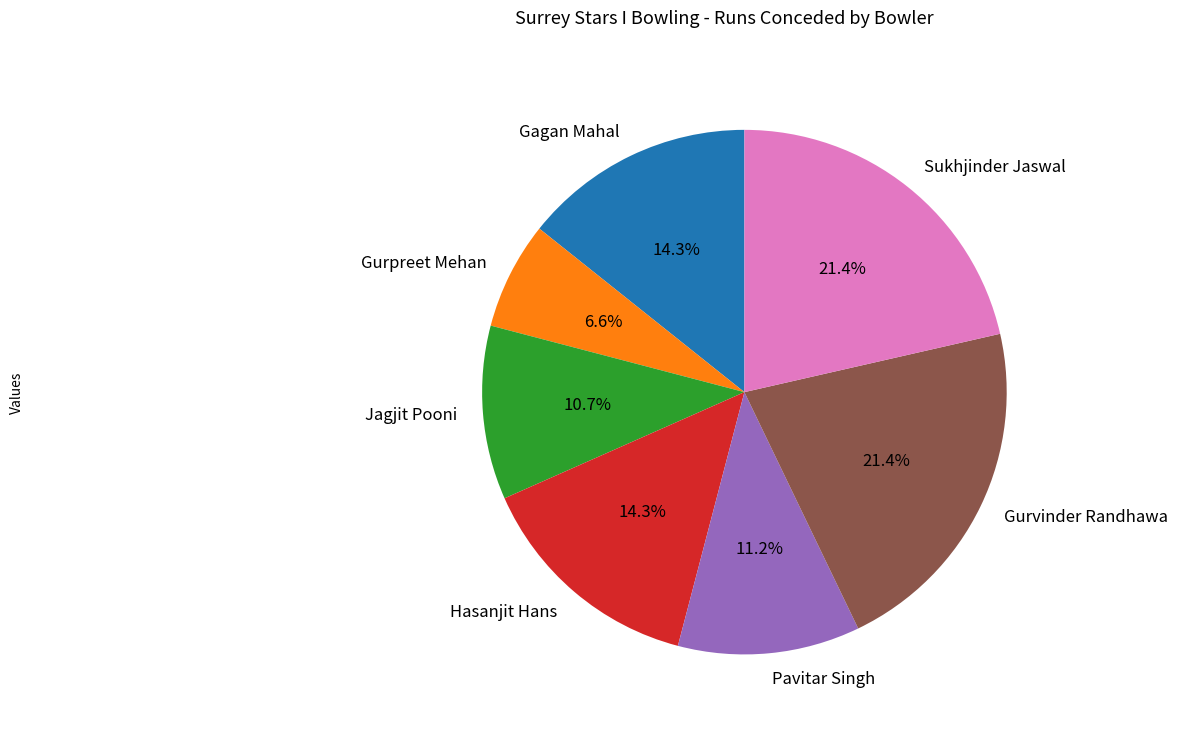

Which slice is the smallest?

Gurpreet Mehan